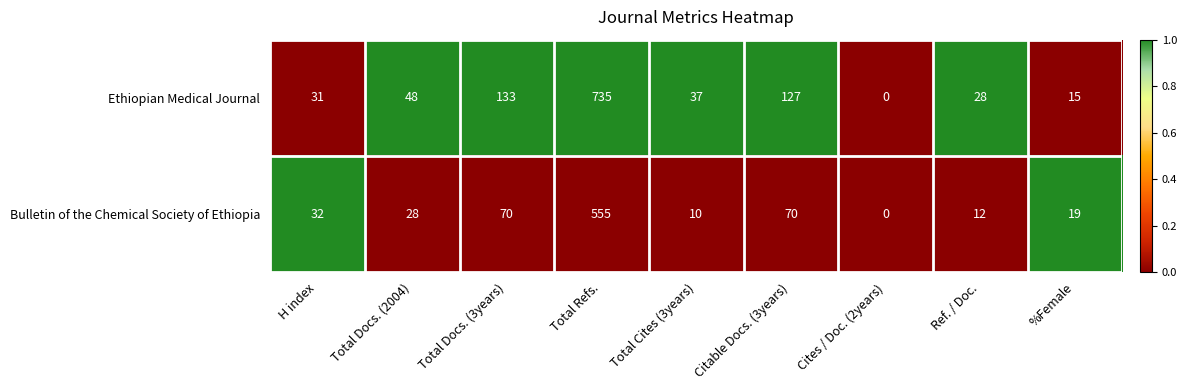

Reading left to right, transcribe all the data shown in this chart.

Ethiopian Medical Journal: H index=31	Total Docs. (2004)=48	Total Docs. (3years)=133	Total Refs.=735	Total Cites (3years)=37	Citable Docs. (3years)=127	Cites / Doc. (2years)=0	Ref. / Doc.=28	%Female=15
Bulletin of the Chemical Society of Ethiopia: H index=32	Total Docs. (2004)=28	Total Docs. (3years)=70	Total Refs.=555	Total Cites (3years)=10	Citable Docs. (3years)=70	Cites / Doc. (2years)=0	Ref. / Doc.=12	%Female=19